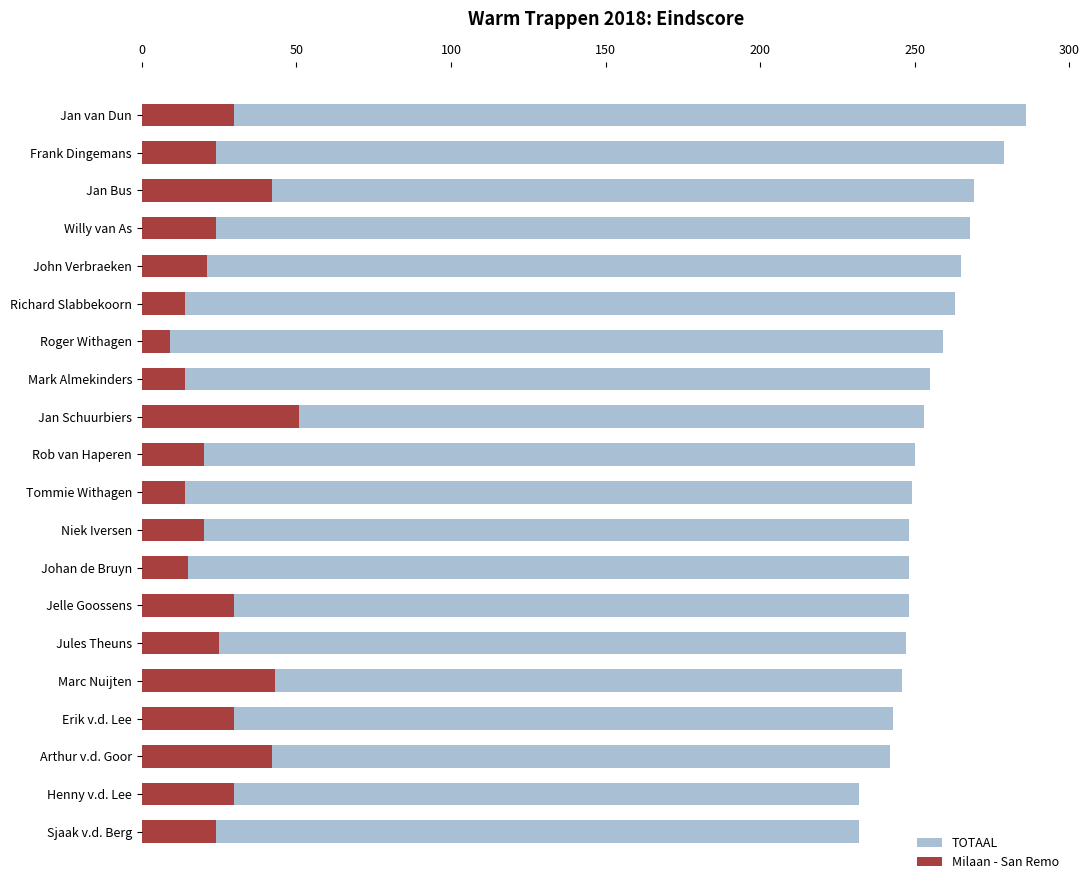

Read the TOTAAL value at John Verbraeken, to the nearest 10.

260